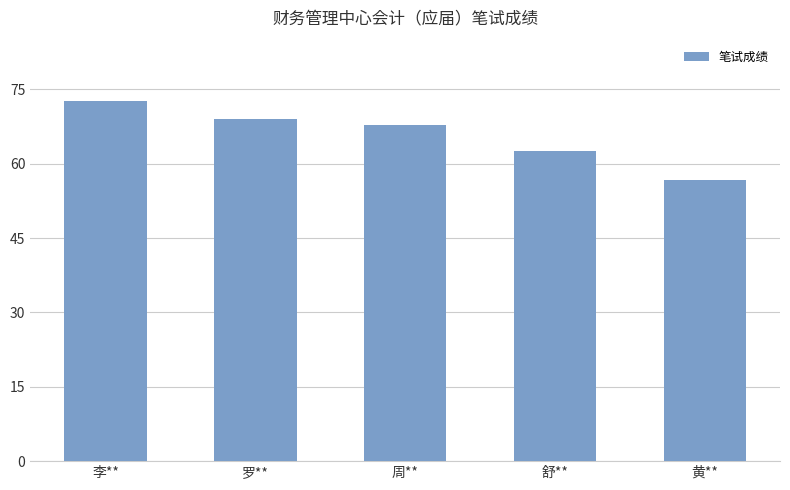

Where is the data nearest to the value 64?

舒**